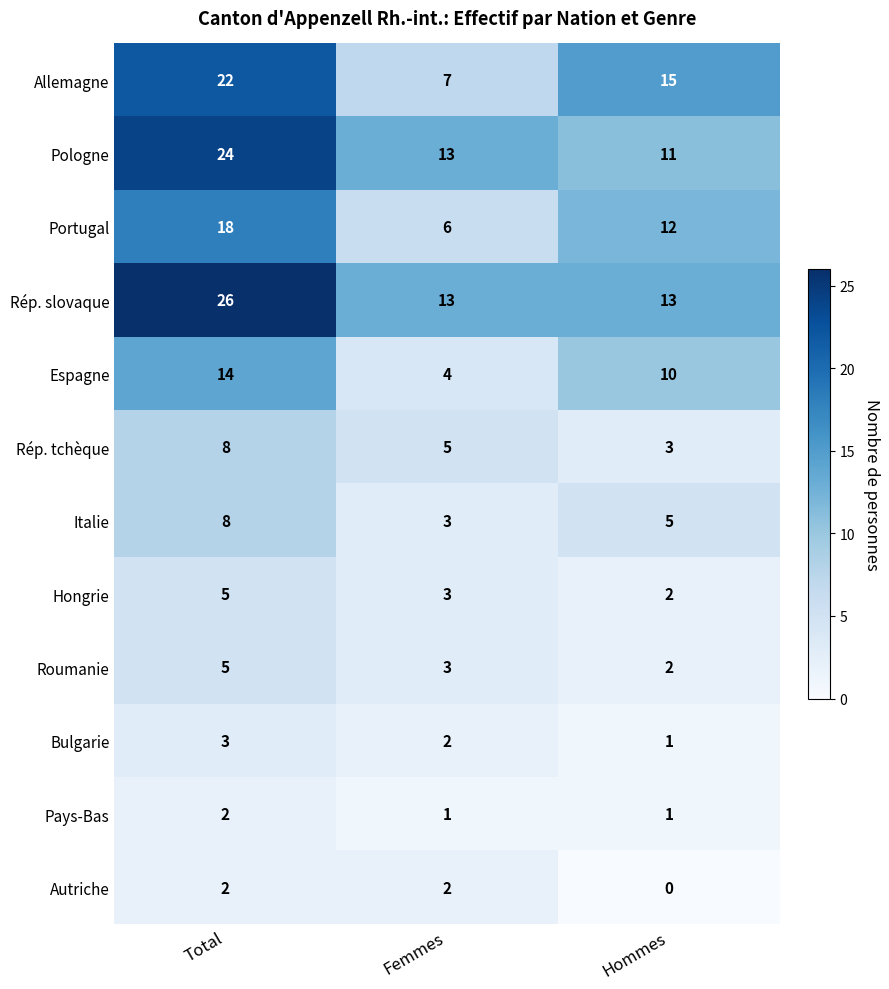

Which series has the largest total across all categories?

Rép. slovaque